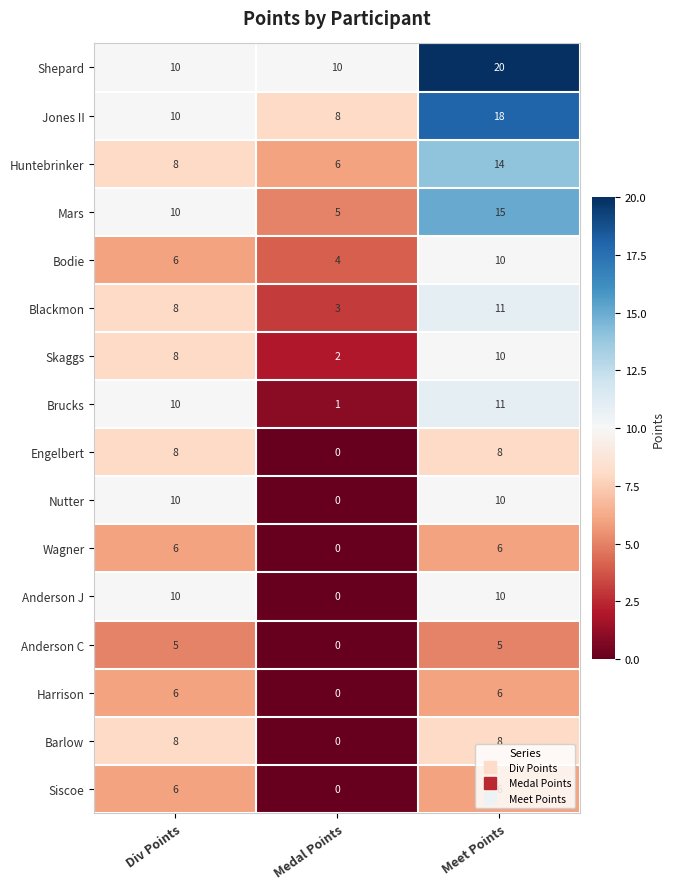

List the labels in order of Mars value, smallest first.

Medal Points, Div Points, Meet Points